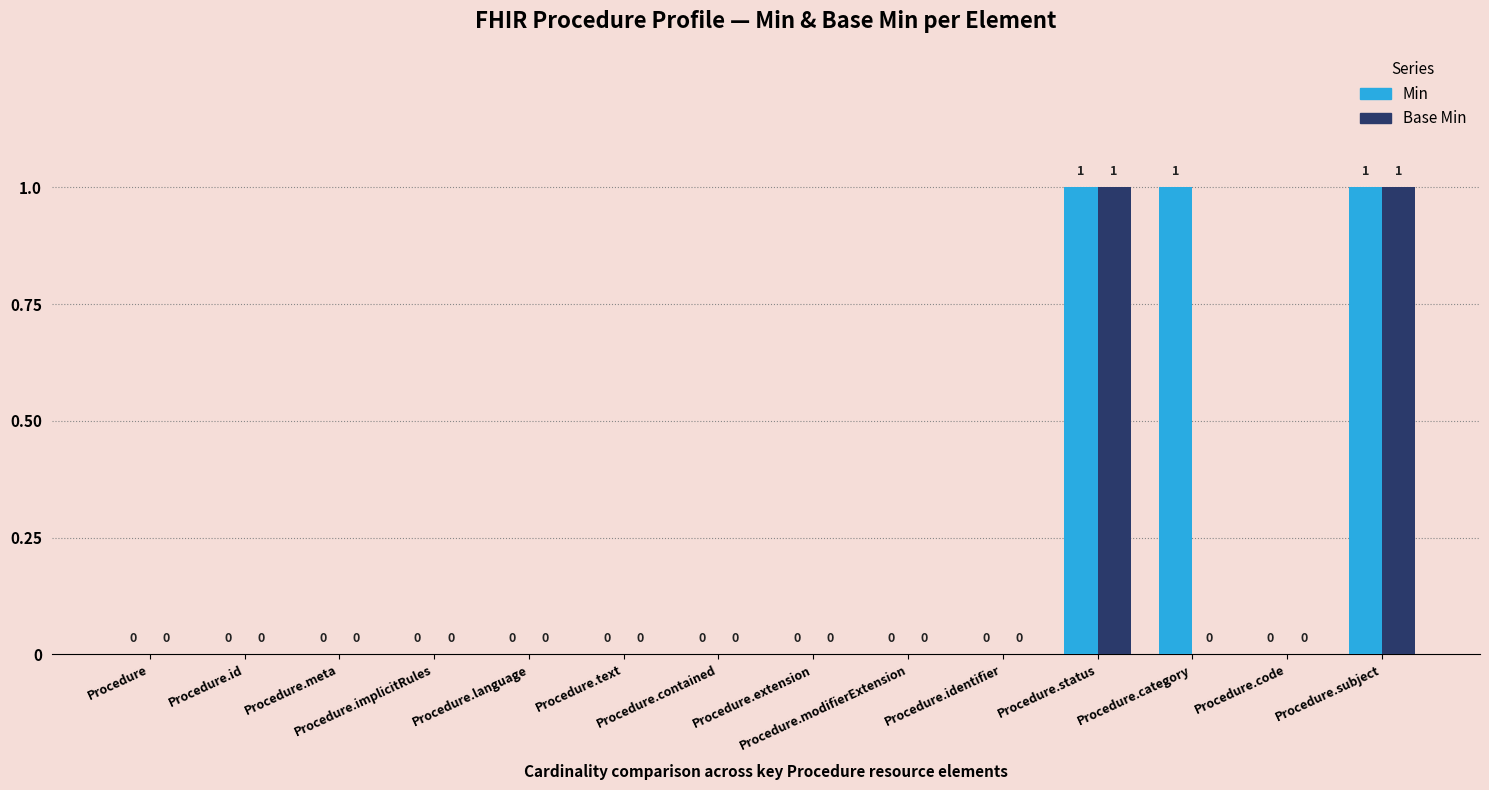

The value of Base Min at Procedure.id is 0. True or false?

True